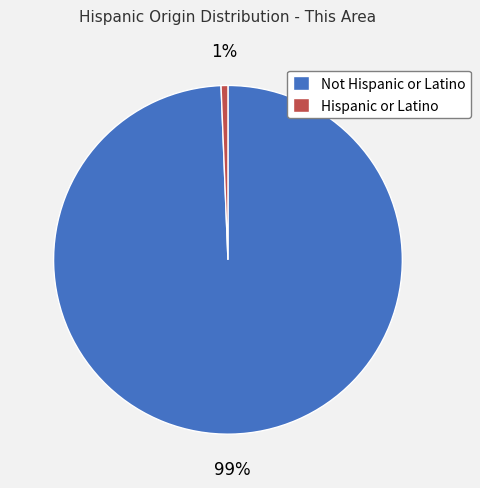

How many slices are in this pie chart?

2